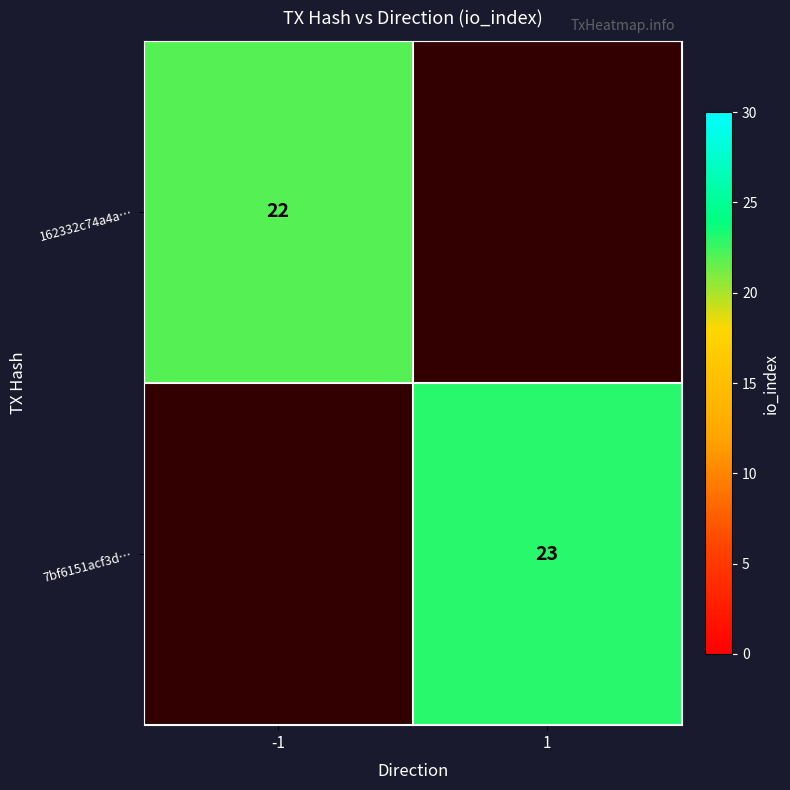

The 7bf6151acf3d… series shows 23 at 1. True or false?

True